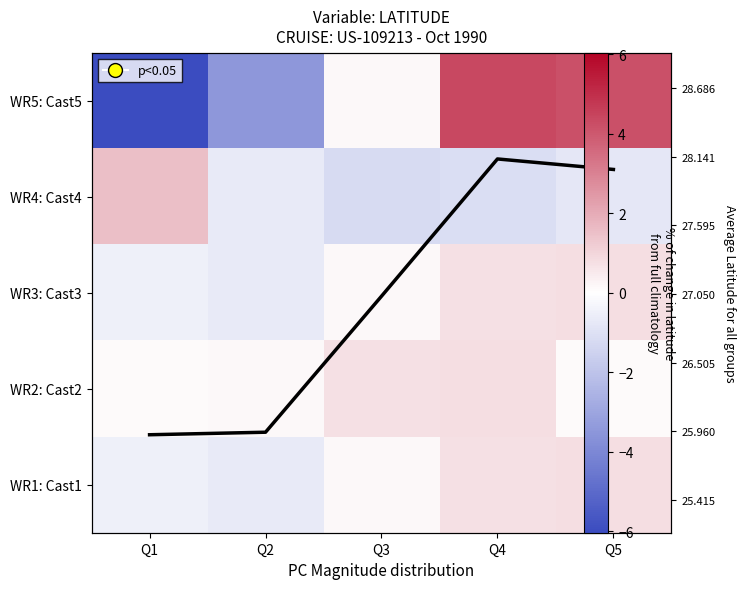

Is it true that WR1: Cast1 equals 0.8 at Q5?

True